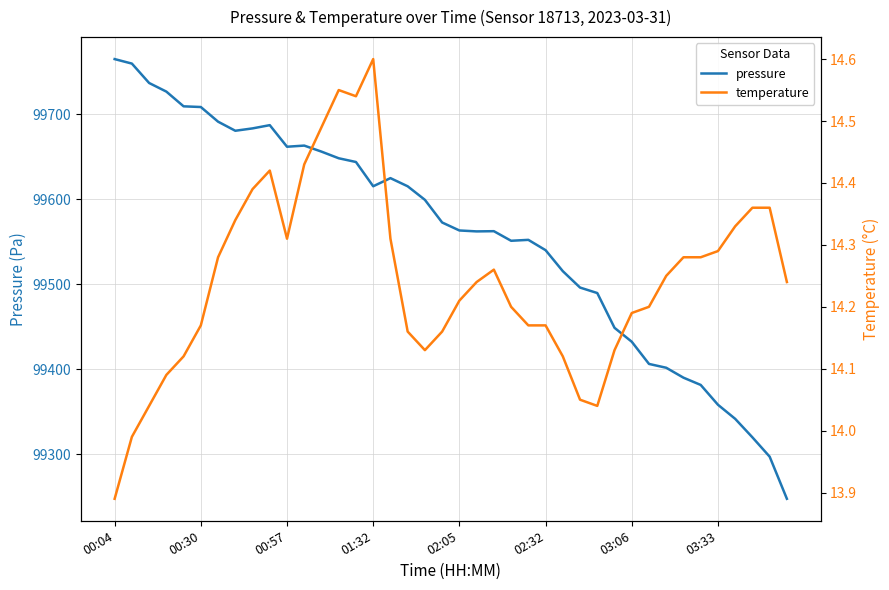

The value of pressure at 26 is 99515.4. True or false?

True